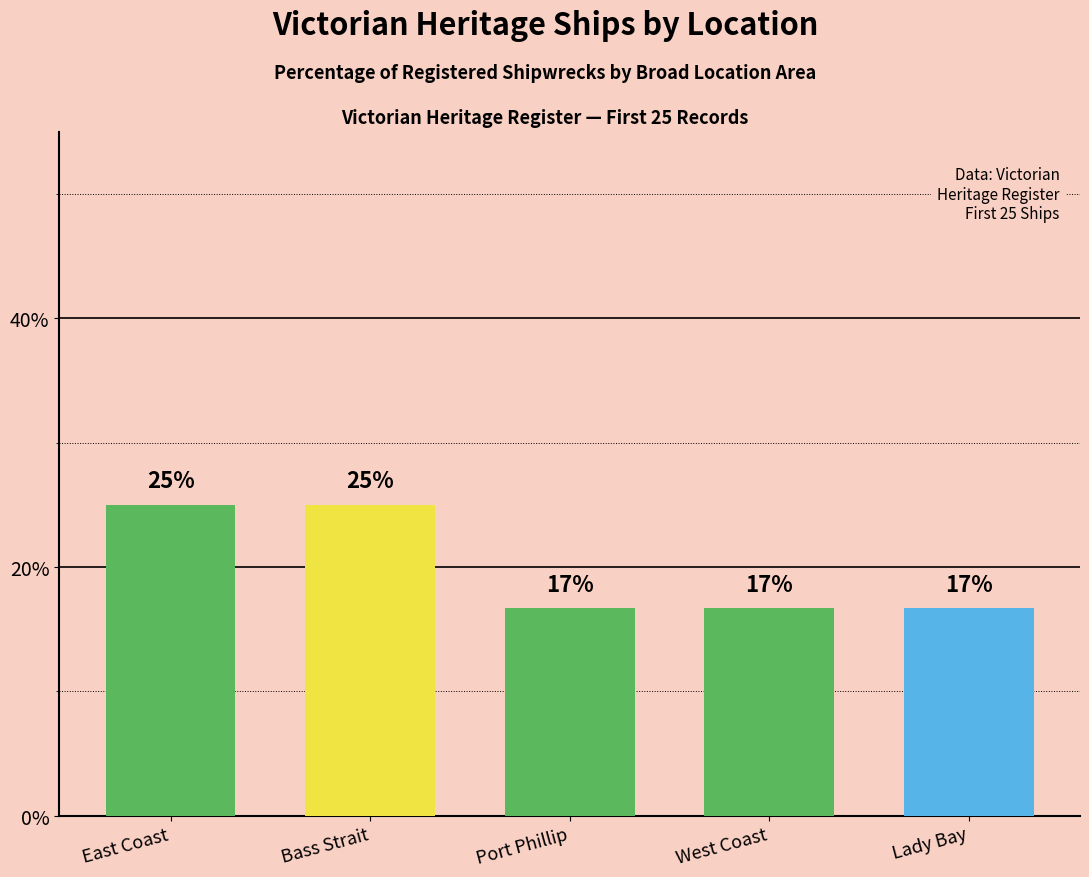

What is the label of the 2nd bar from the left?

Bass Strait